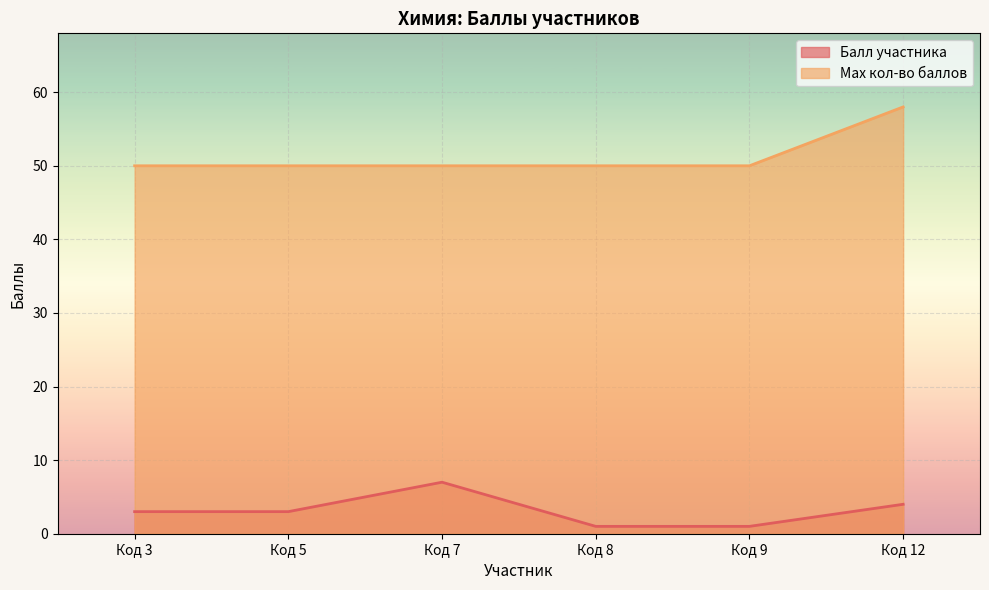

The Мах кол-во баллов series shows 50 at Код 5. True or false?

True